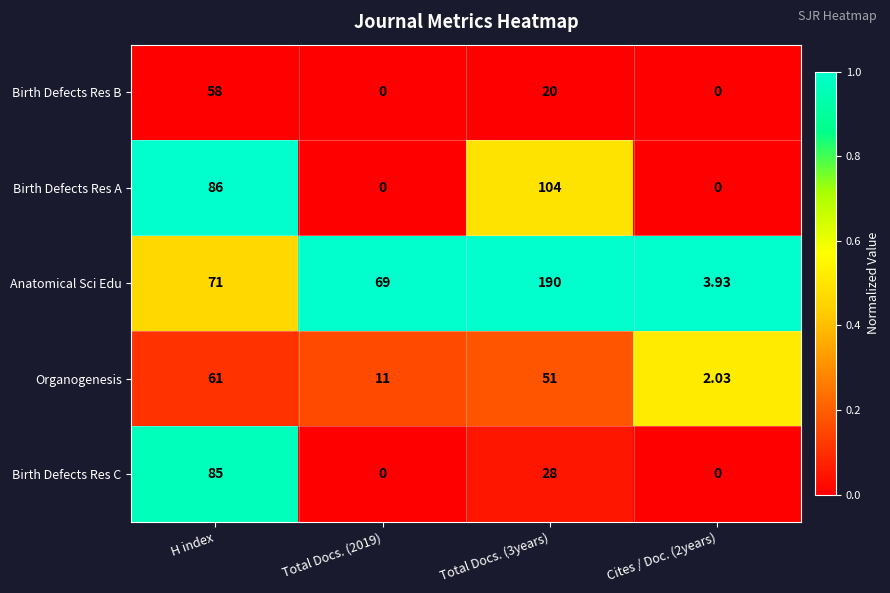

Which series changed the most between H index and Total Docs. (2019)?

Birth Defects Res A